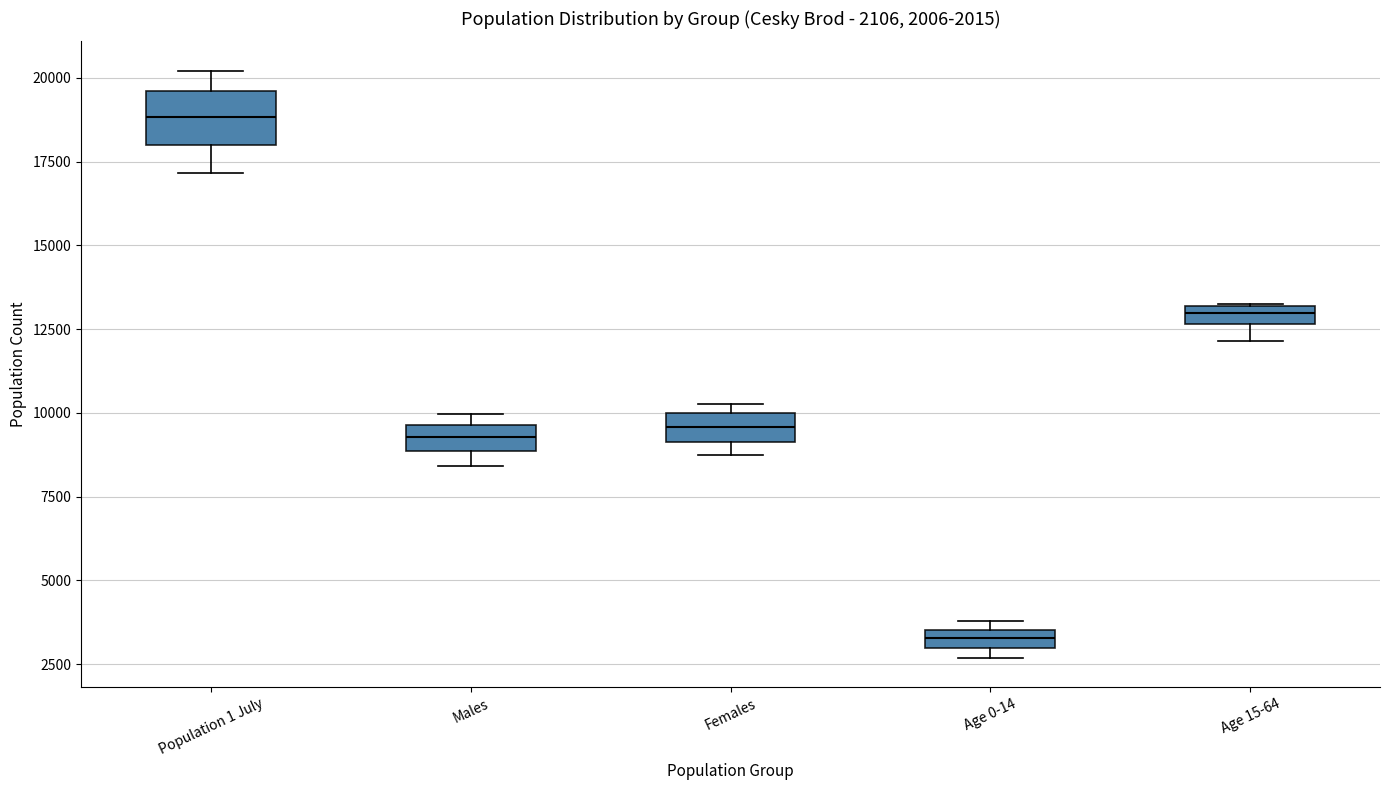

Comparing the boxes themselves (not the whiskers), which one is the tallest?

Population 1 July